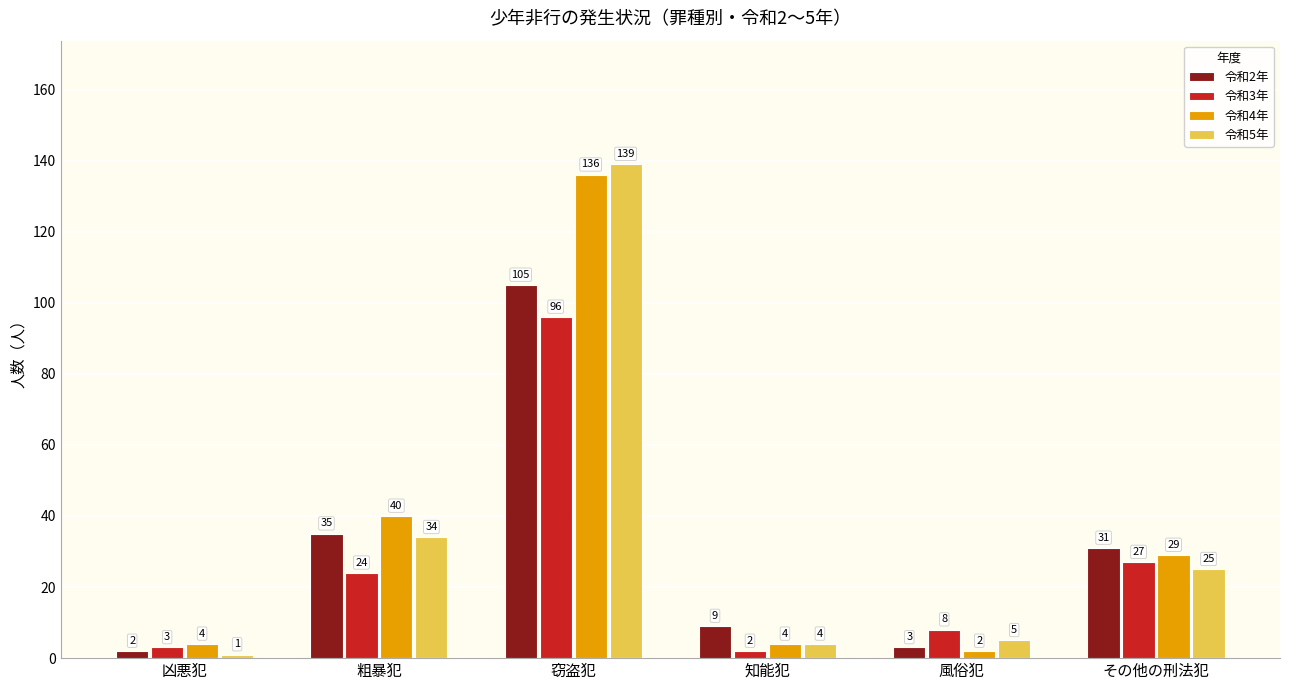

Are the bars horizontal?

No